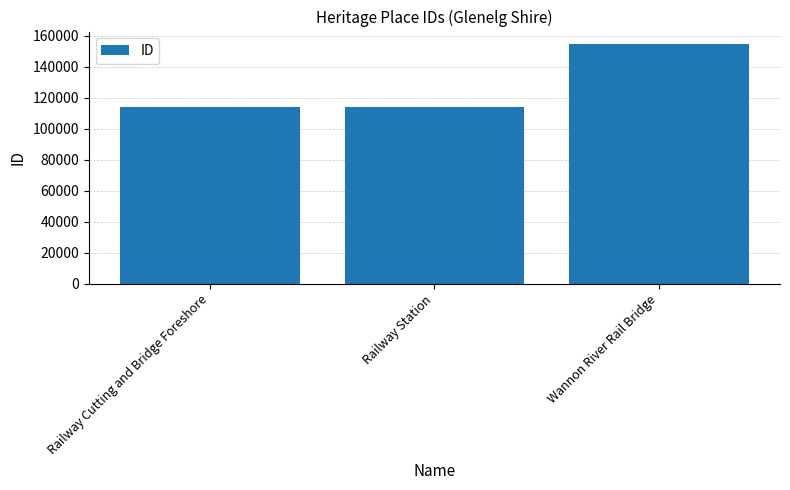

What is the label of the 1st bar from the right?

Wannon River Rail Bridge